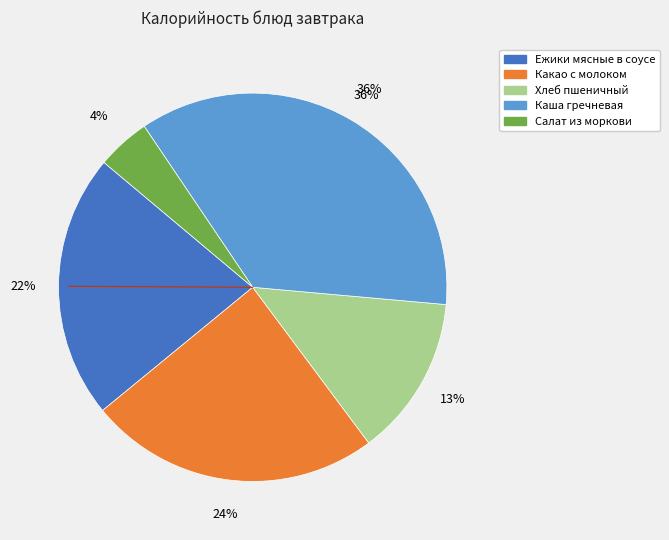

True or false: Хлеб пшеничный accounts for 1% of the total.

False